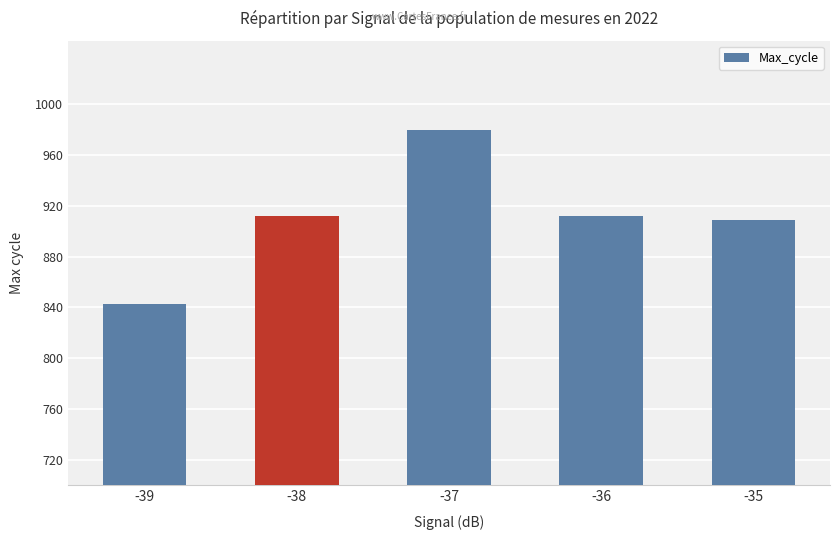

What is the value of the 2nd bar from the left?

912